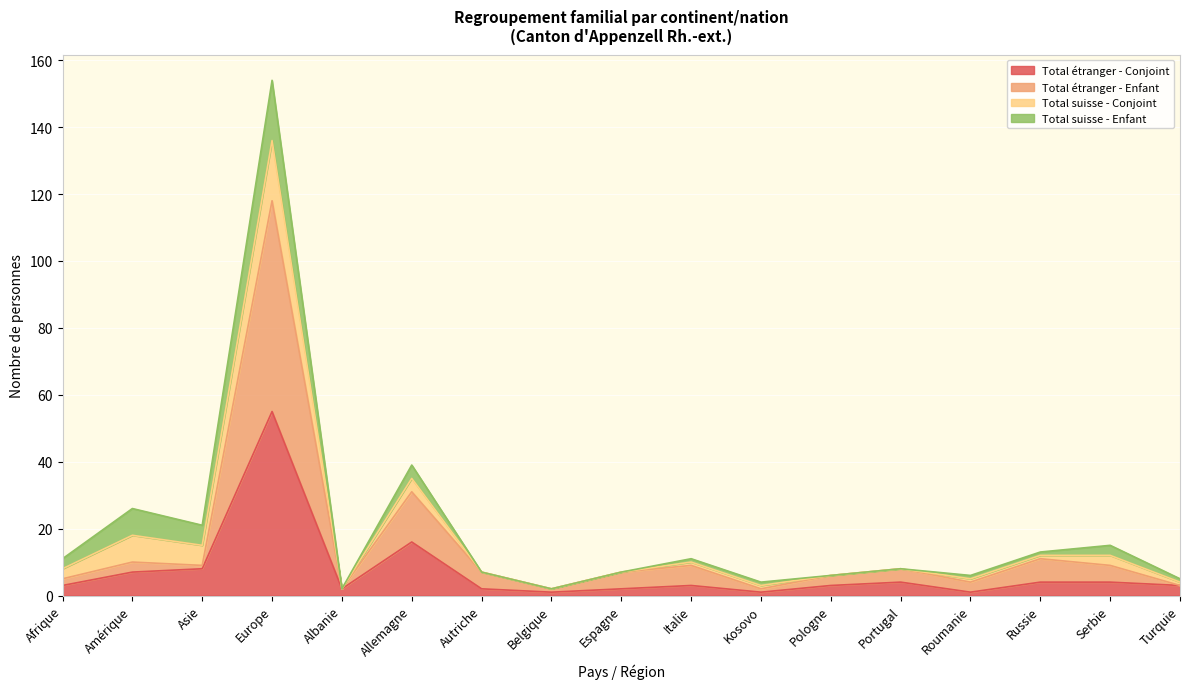

Where is the first local maximum for Total étranger - Enfant?

Amérique